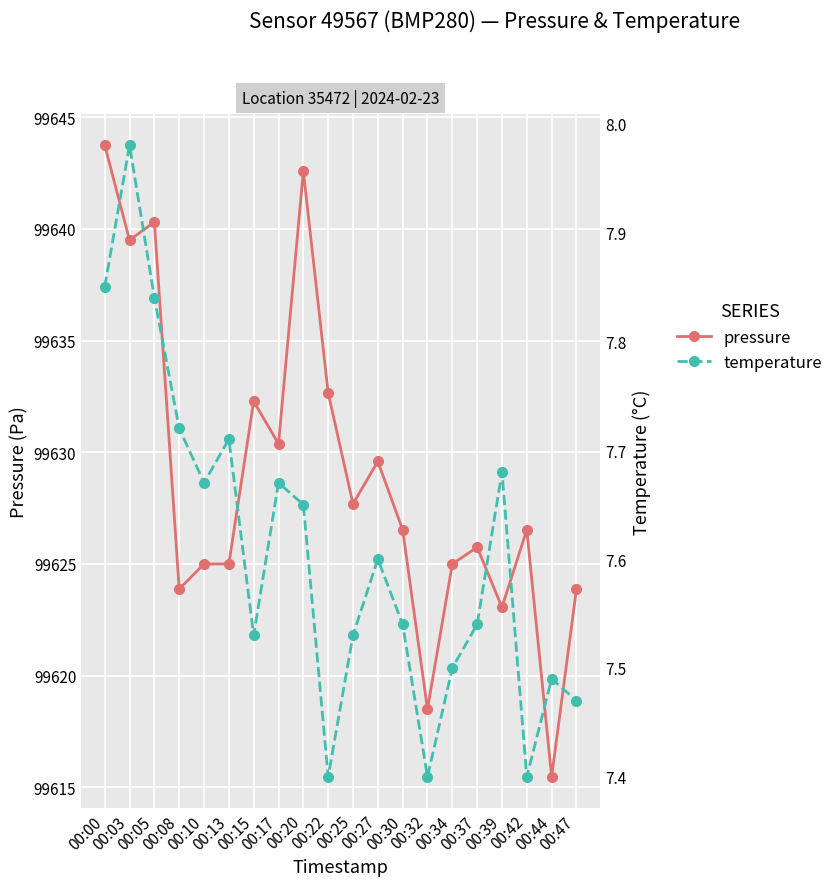

Reading right to left, transcribe all the data shown in this chart.

pressure: 00:47=99623.9	00:44=99615.5	00:42=99626.5	00:39=99623.1	00:37=99625.8	00:34=99625.0	00:32=99618.5	00:30=99626.5	00:27=99629.6	00:25=99627.7	00:22=99632.7	00:20=99642.6	00:17=99630.4	00:15=99632.3	00:13=99625.0	00:10=99625.0	00:08=99623.9	00:05=99640.3	00:03=99639.5	00:00=99643.8
temperature: 00:47=7.5	00:44=7.5	00:42=7.4	00:39=7.7	00:37=7.5	00:34=7.5	00:32=7.4	00:30=7.5	00:27=7.6	00:25=7.5	00:22=7.4	00:20=7.7	00:17=7.7	00:15=7.5	00:13=7.7	00:10=7.7	00:08=7.7	00:05=7.8	00:03=8.0	00:00=7.8